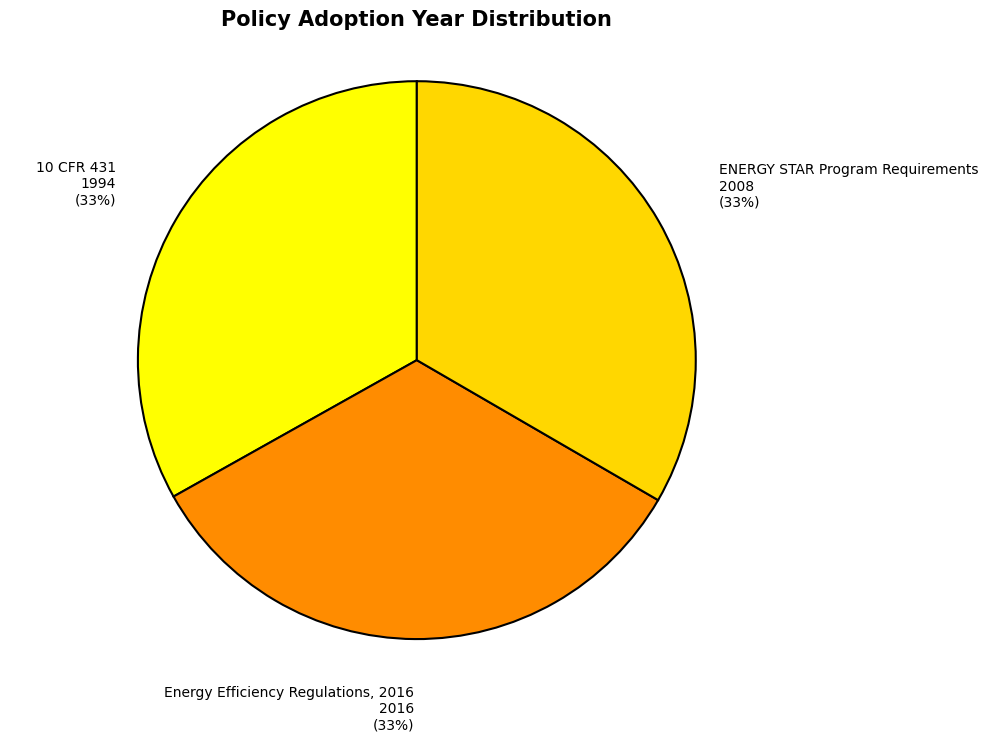

True or false: ENERGY STAR Program Requirements accounts for 33% of the total.

True